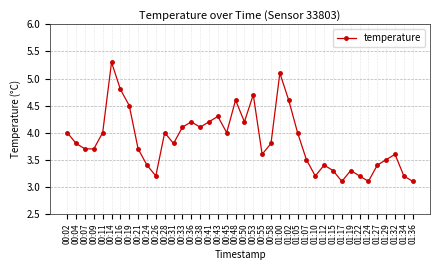

What is the smallest value displayed?

3.1